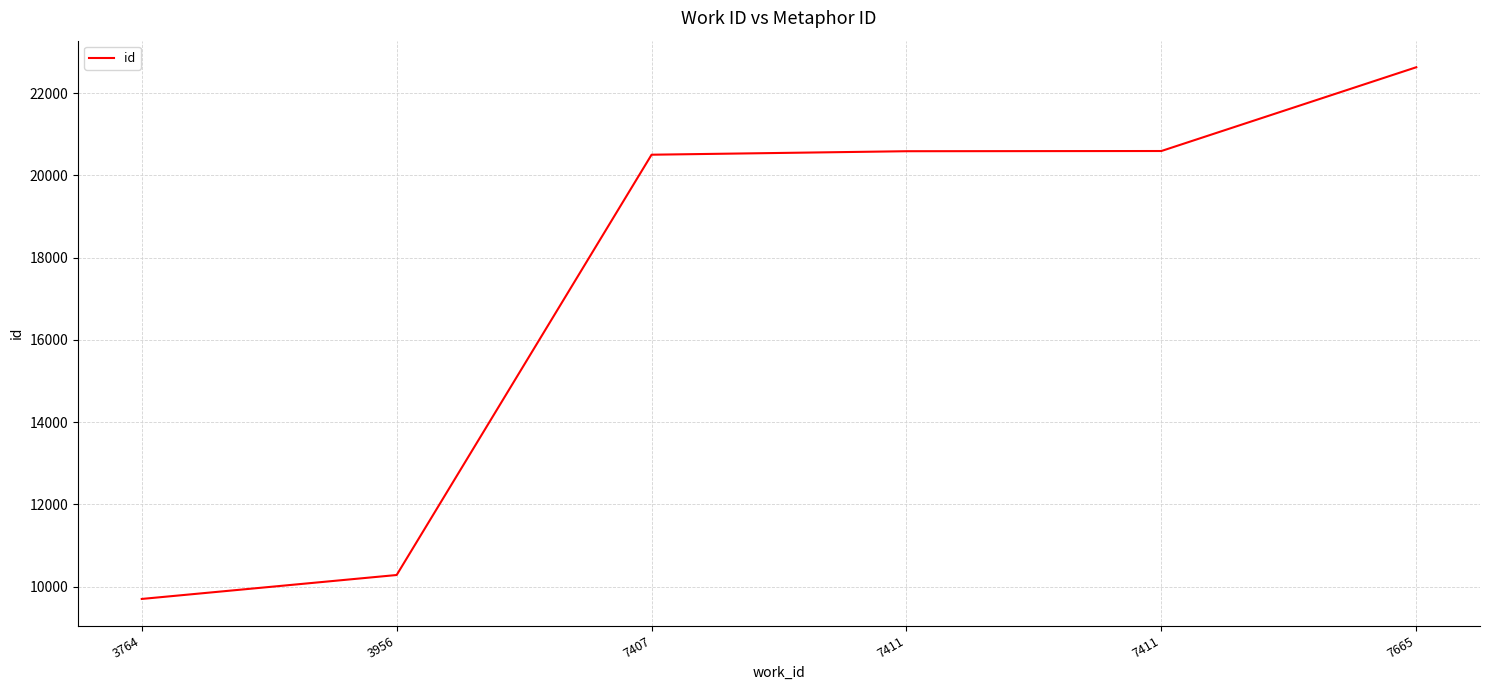

What is the value of the 2nd point from the left?

10284